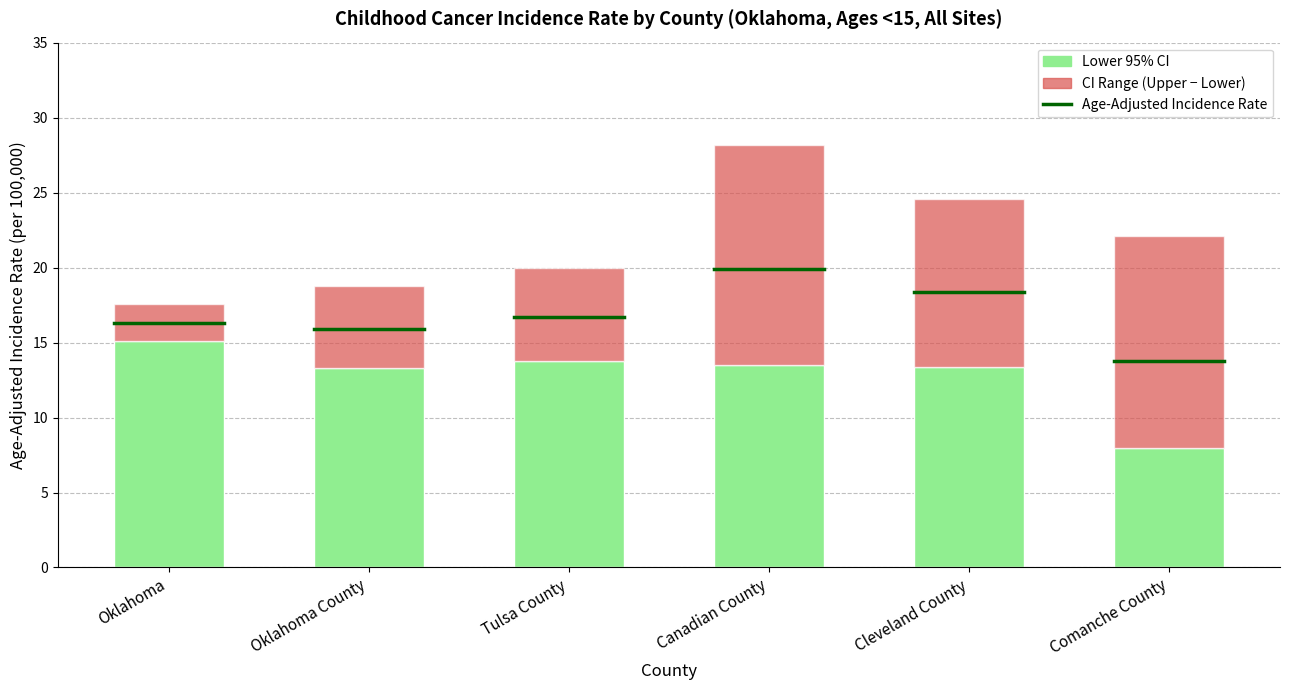

What is the total value across all series at Canadian County?

28.2